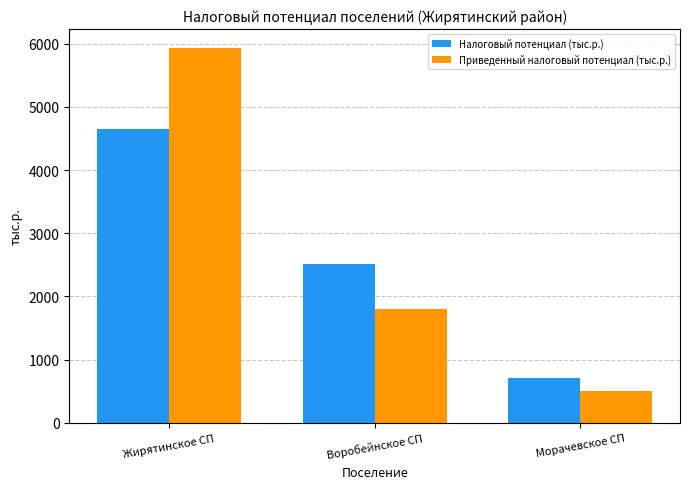

Reading left to right, list all the values displayed in this chart.

Налоговый потенциал (тыс.р.): 4656.0	2509.2	711.5
Приведенный налоговый потенциал (тыс.р.): 5934.2	1807.4	512.5